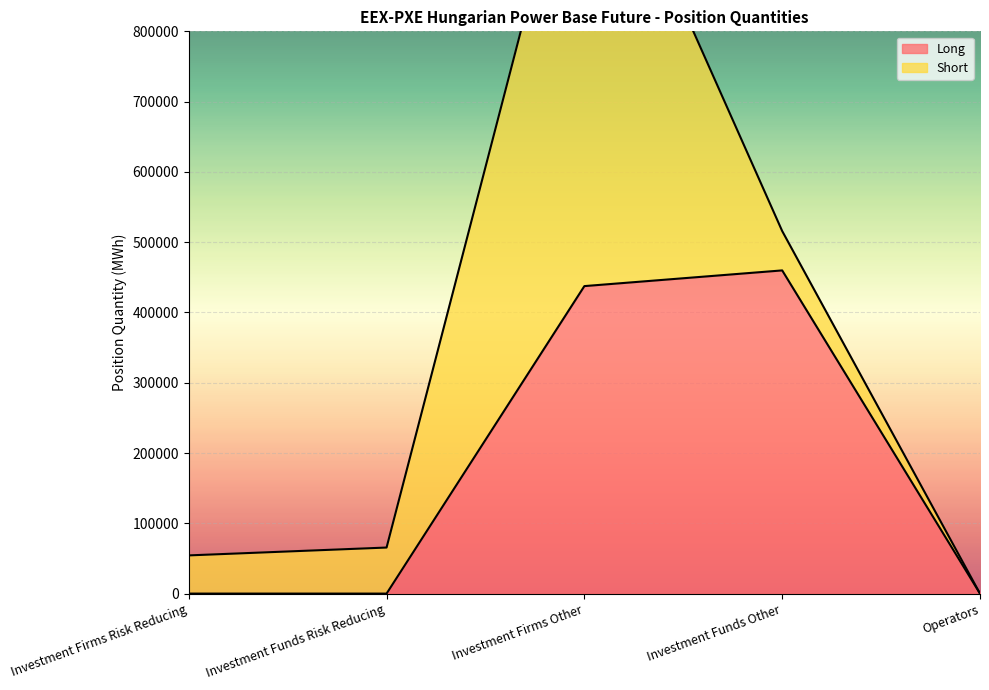

The value at Investment Firms Risk Reducing is 292346. True or false?

False